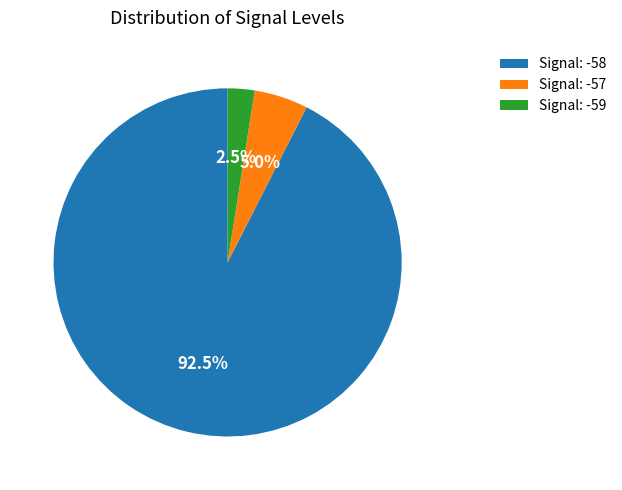

Approximately how many times larger is the value at Signal: -57 compared to Signal: -59?

2.0